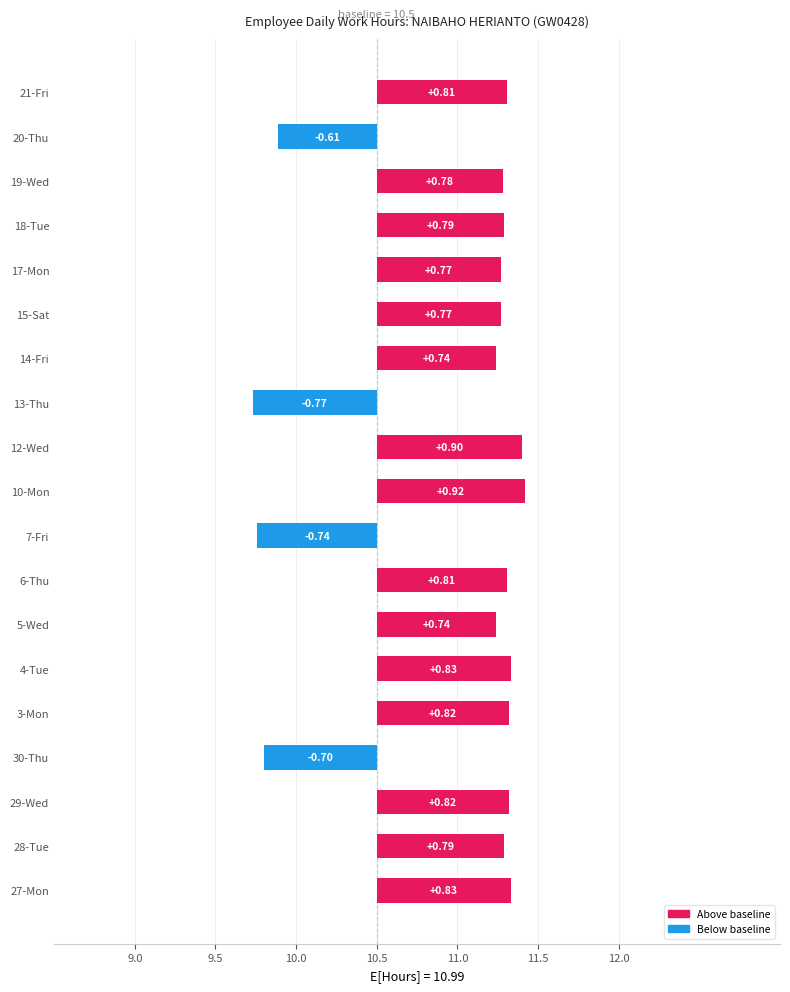

What value does the data have at 12-Wed?

0.9